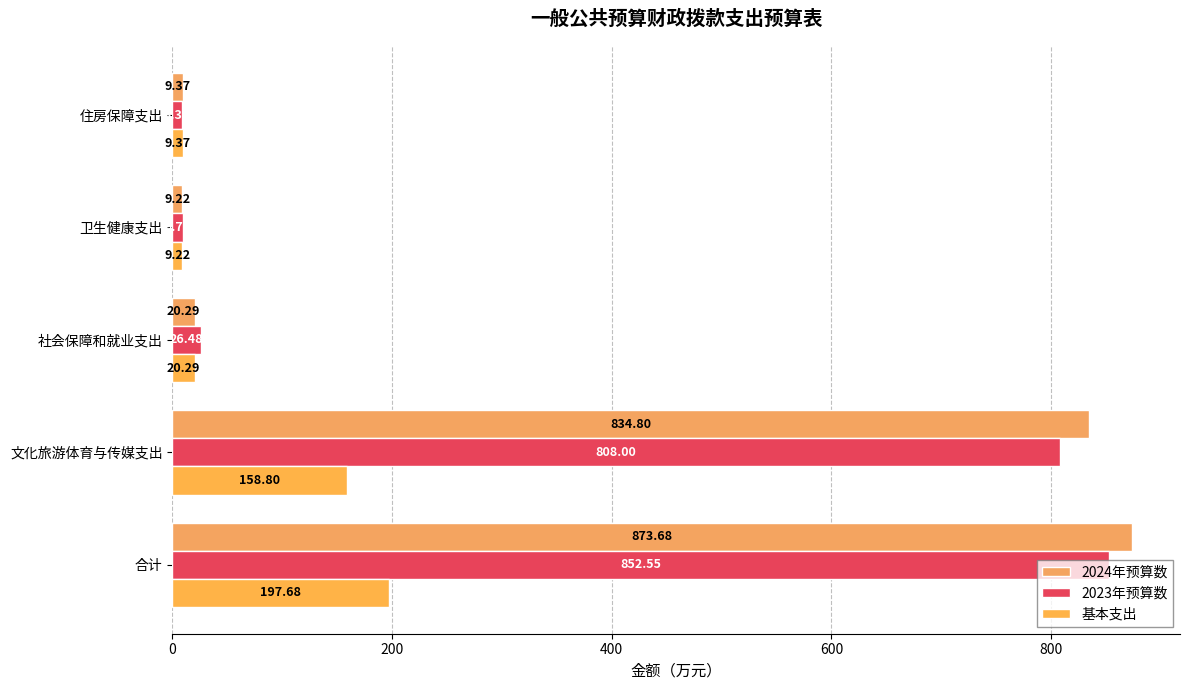

How many values in the 基本支出 series exceed 20?

3